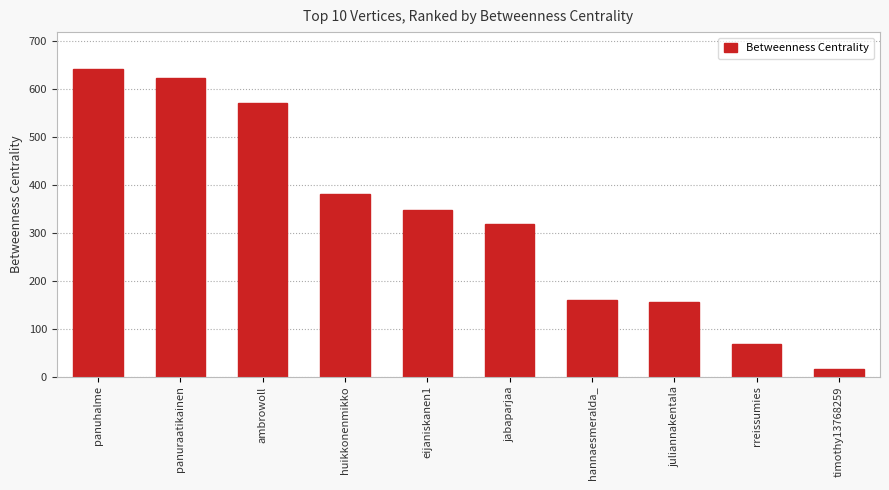

Reading right to left, extract all data points from this chart.

timothy13768259=15.0	rreissumies=68.0	juliannakentala=155.5	hannaesmeralda_=159.5	jabaparjaa=318.0	eijaniskanen1=348.0	huikkonenmikko=382.0	ambrowoll=572.0	panuraatikainen=623.0	panuhalme=642.0